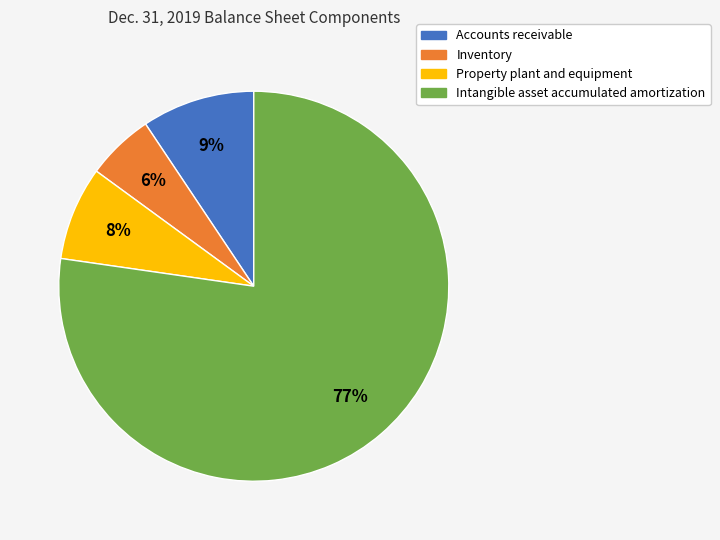

To the nearest percent, what is the combined percentage of Accounts receivable and Inventory?

15%